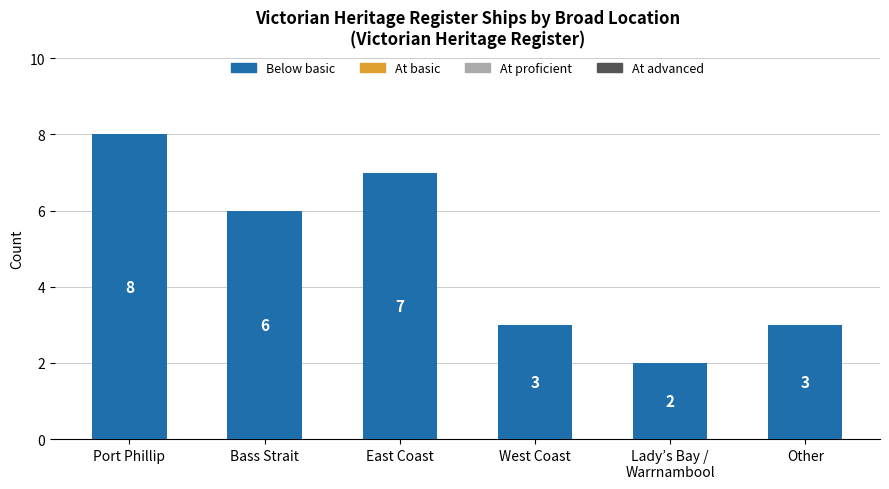

Which label corresponds to the largest value in the chart?

Port Phillip